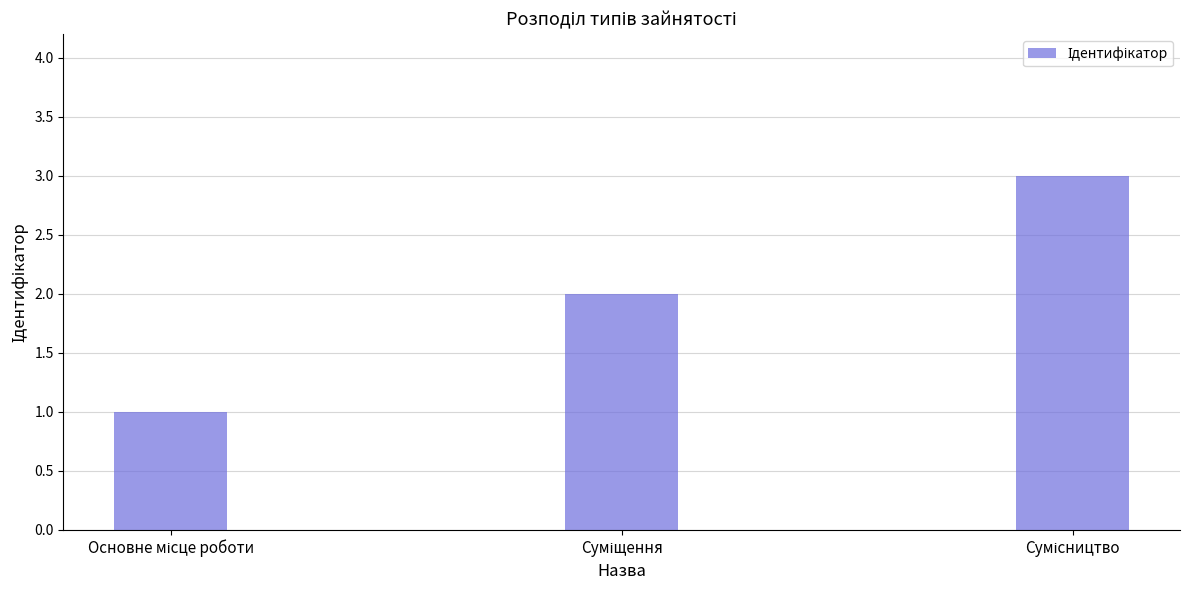

What is the sum of all values?

6